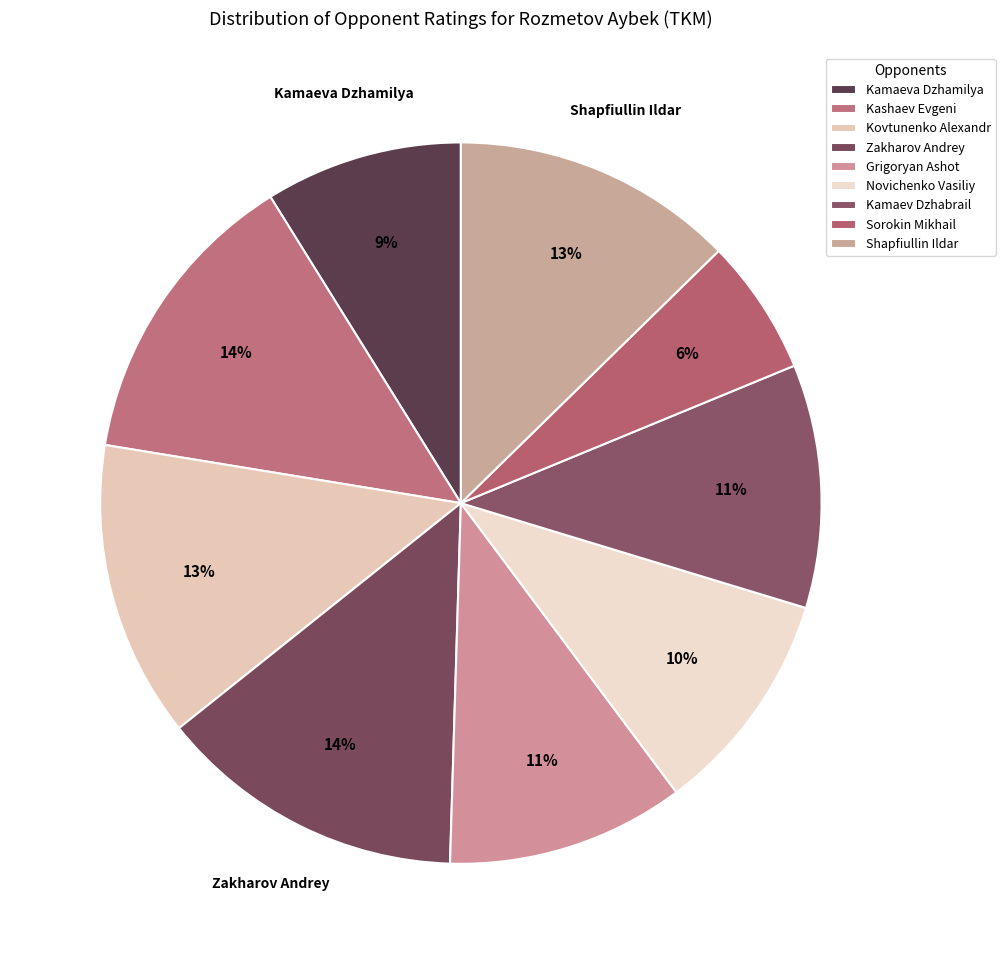

To the nearest percent, what is the difference between the largest and smallest slice percentages?

8%